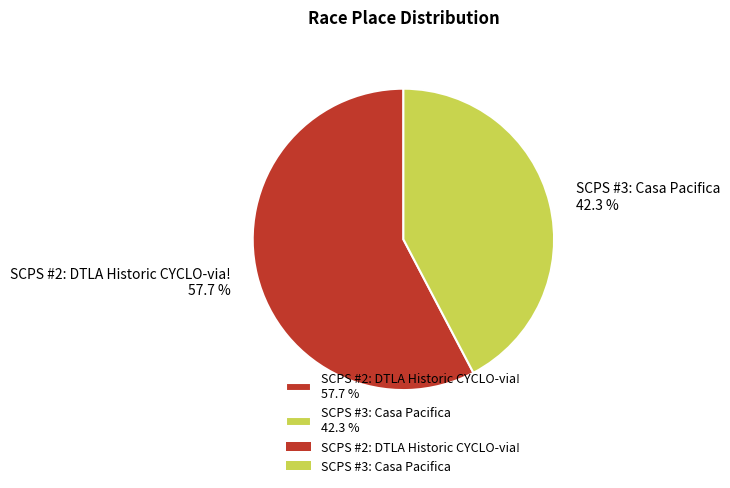

What is the smallest slice in the pie chart?

SCPS #3: Casa Pacifica